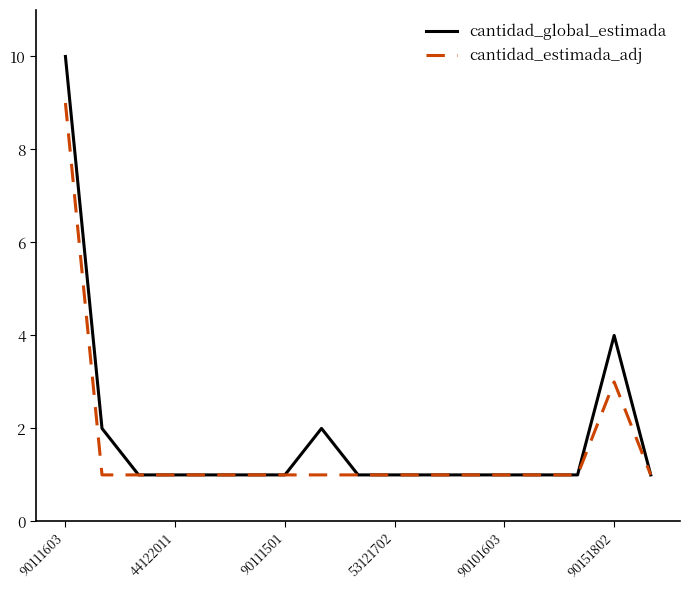

Which series has the widest spread of values?

cantidad_global_estimada